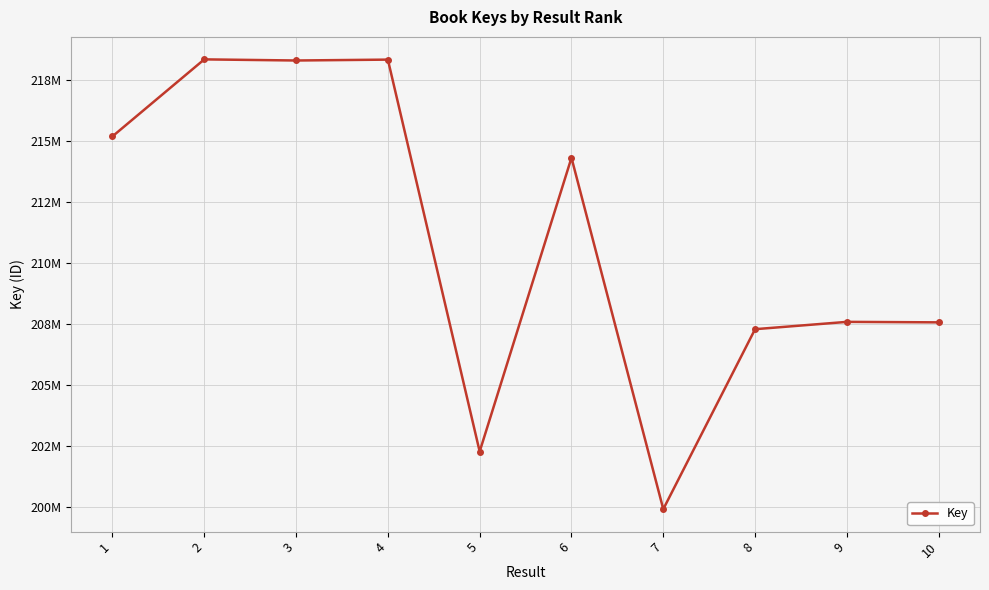

Is this an area chart (filled region under the line)?

No